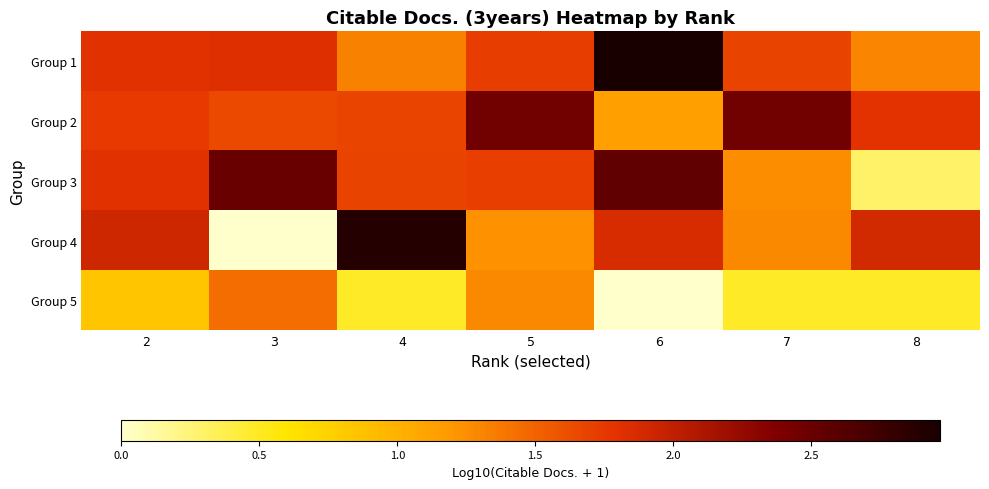

How many data points does each series have?

7